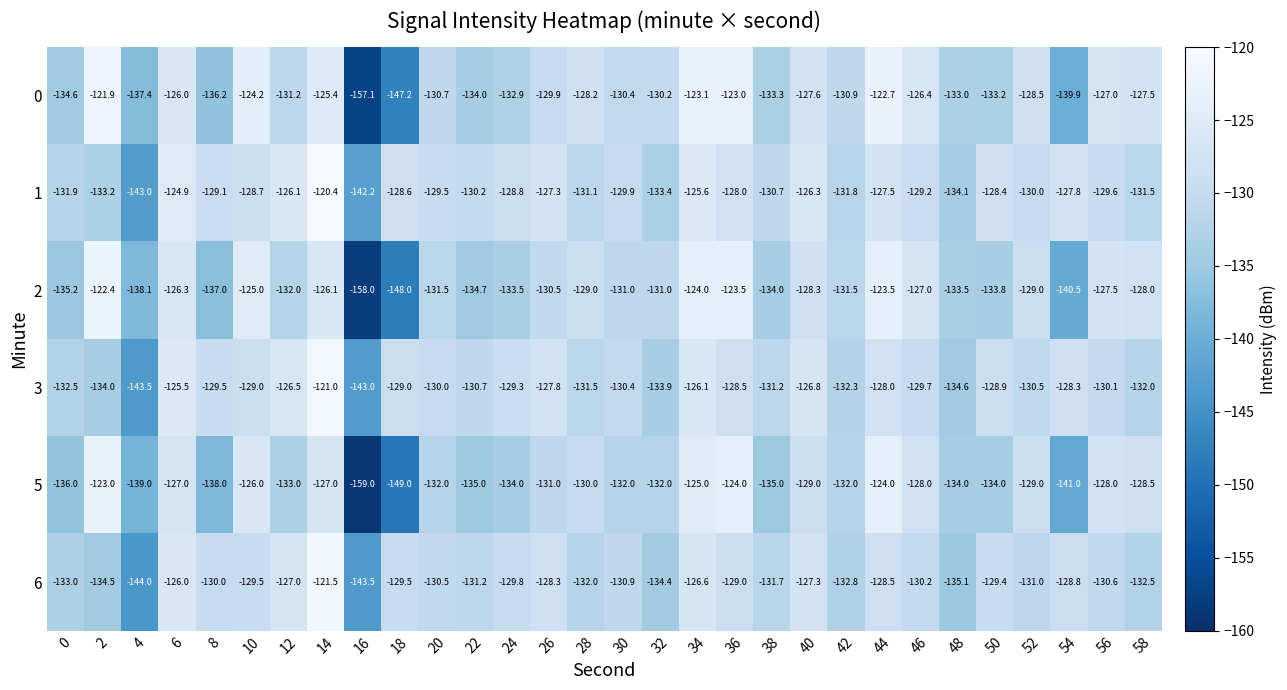

What is the approximate value of 0 at 18?

-147.2